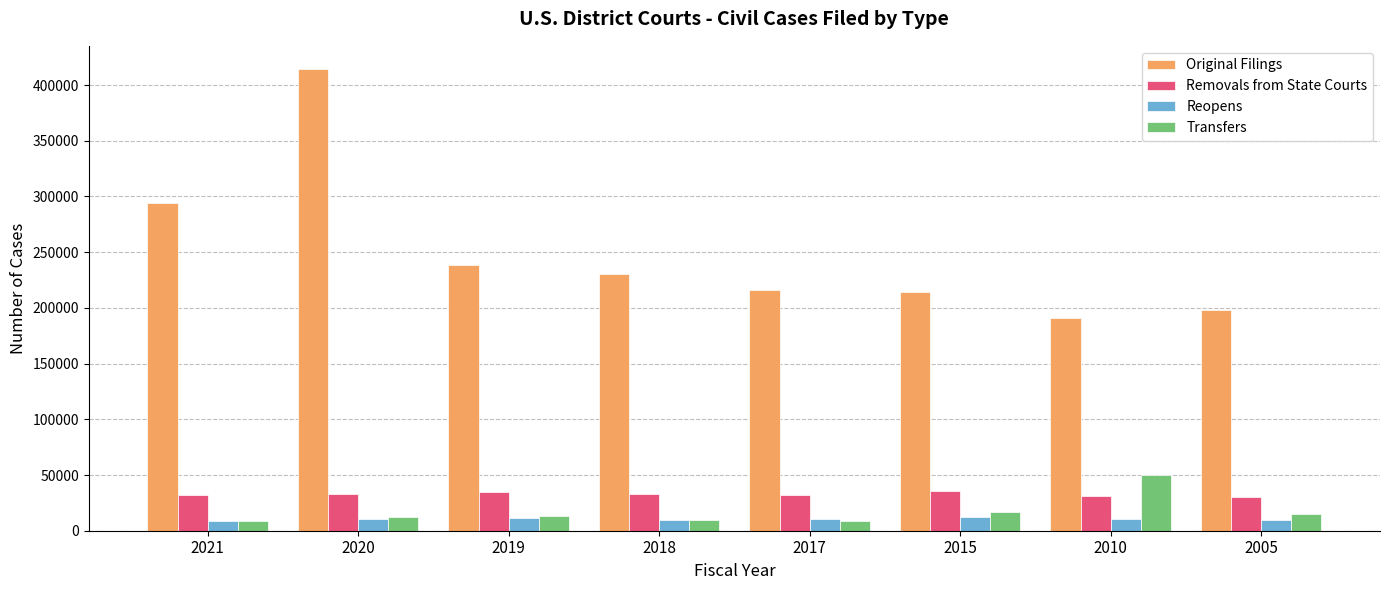

Is the value of Removals from State Courts at 2015 greater than the value of Transfers at 2021?

Yes